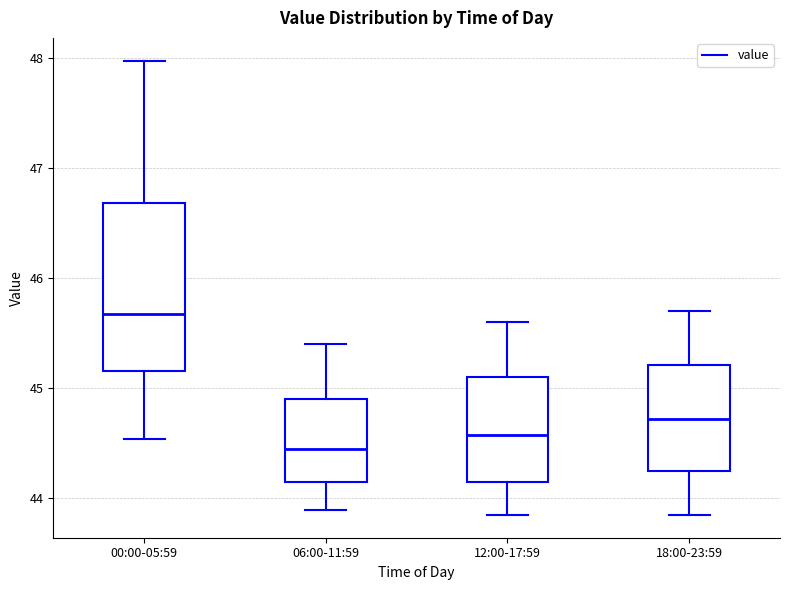

Which box has the lowest median line?

06:00-11:59